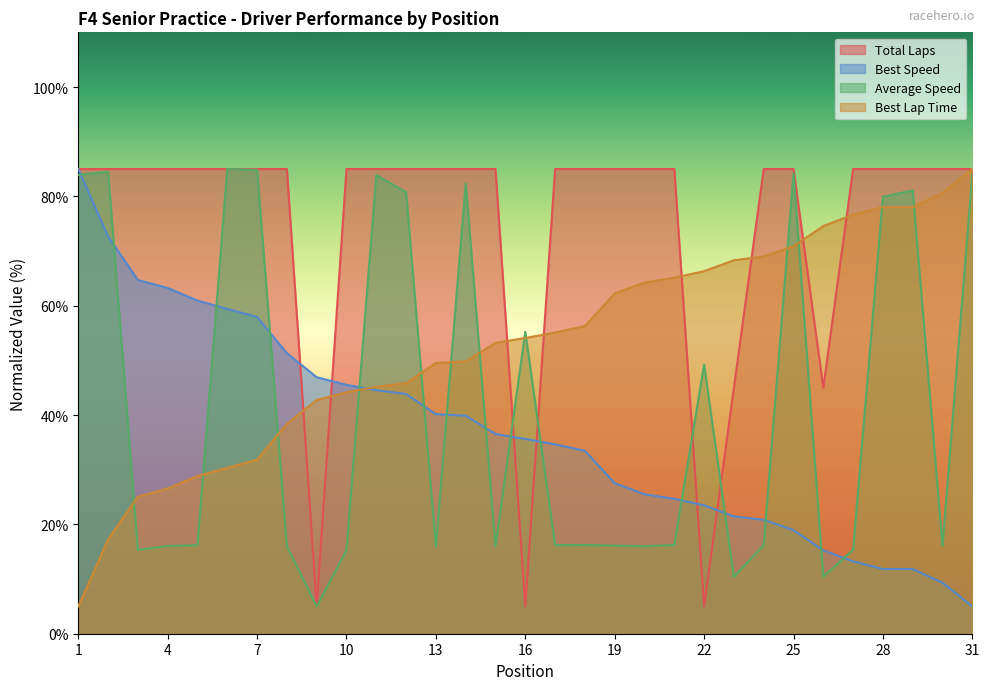

What is the greatest value displayed?

85.0